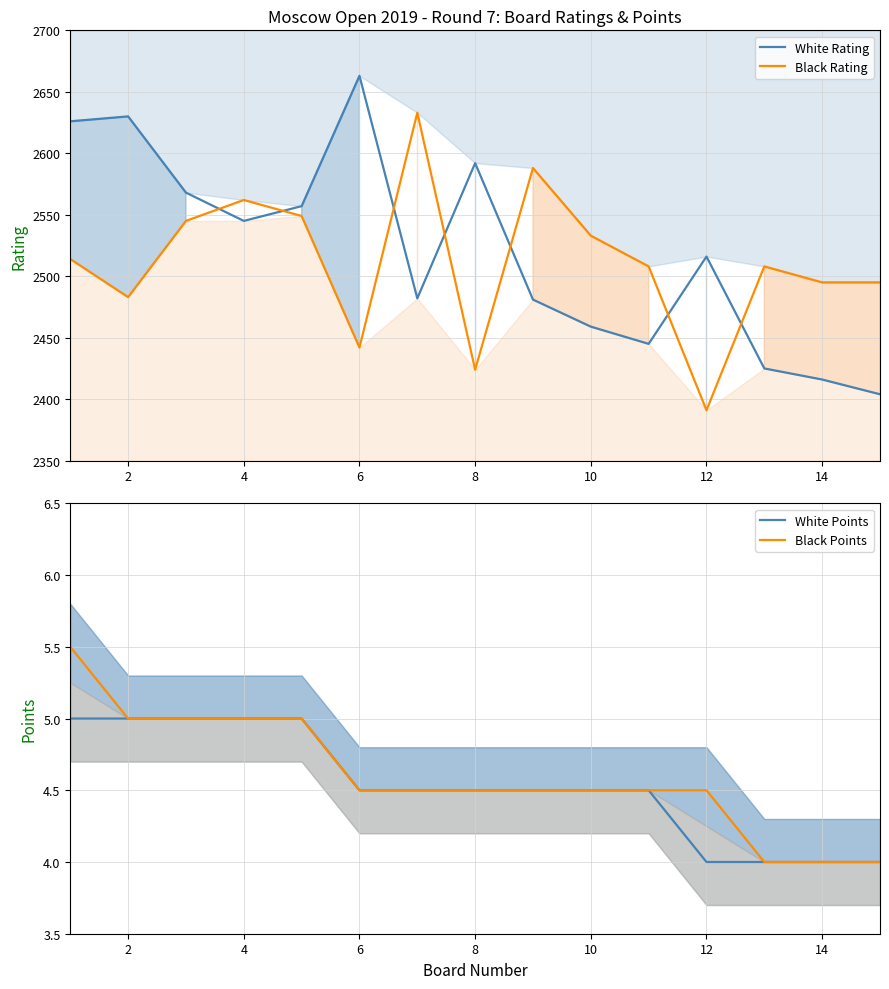

Which category has the lowest value in the Black Rating series?

12